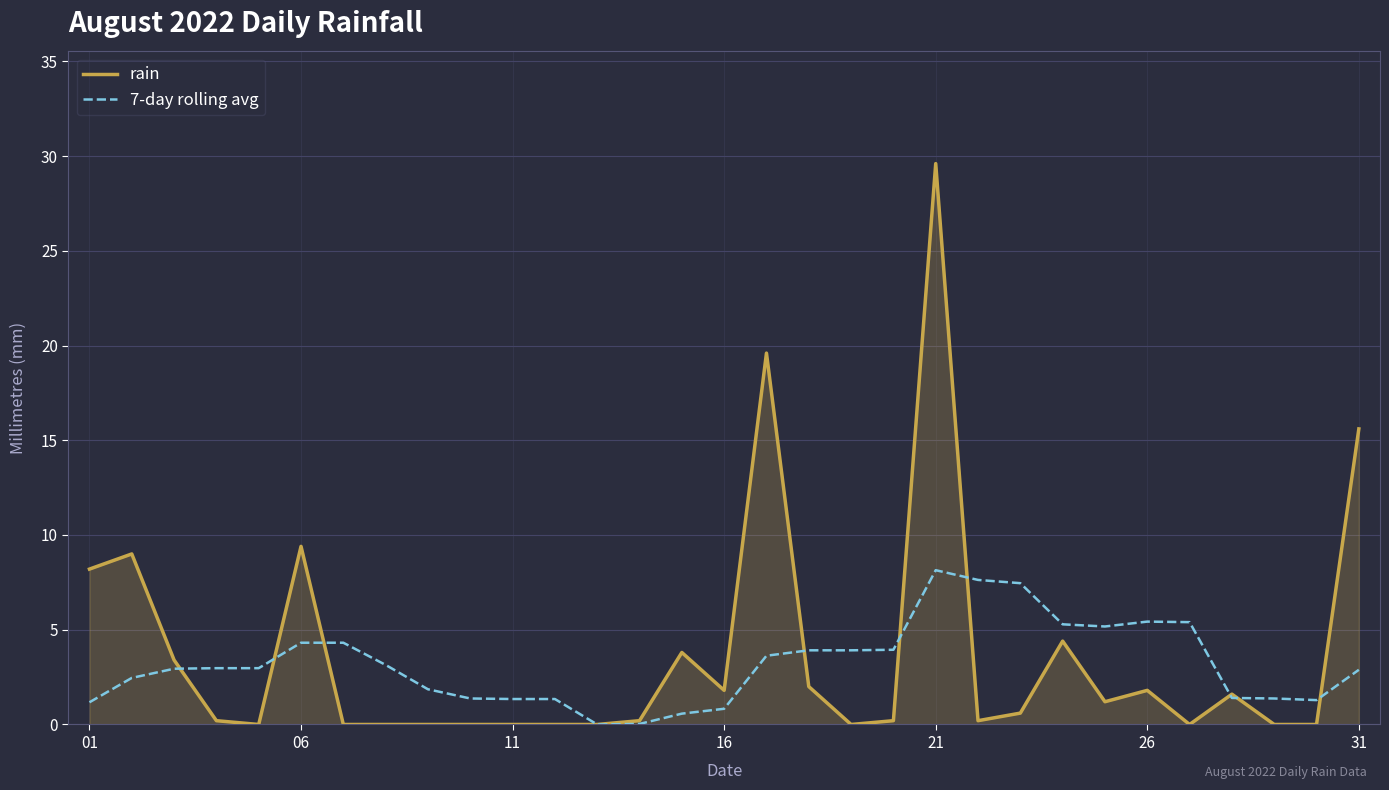

In rain, how many points are higher than both neighbors (excluding endpoints)?

8